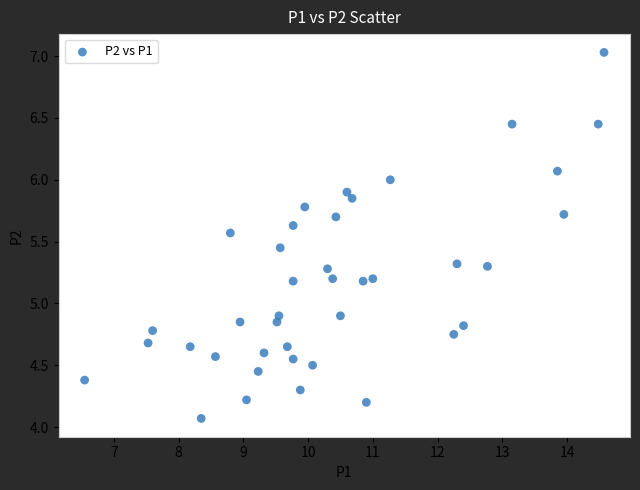

What is the range of Y values (max minus min)?

3.0